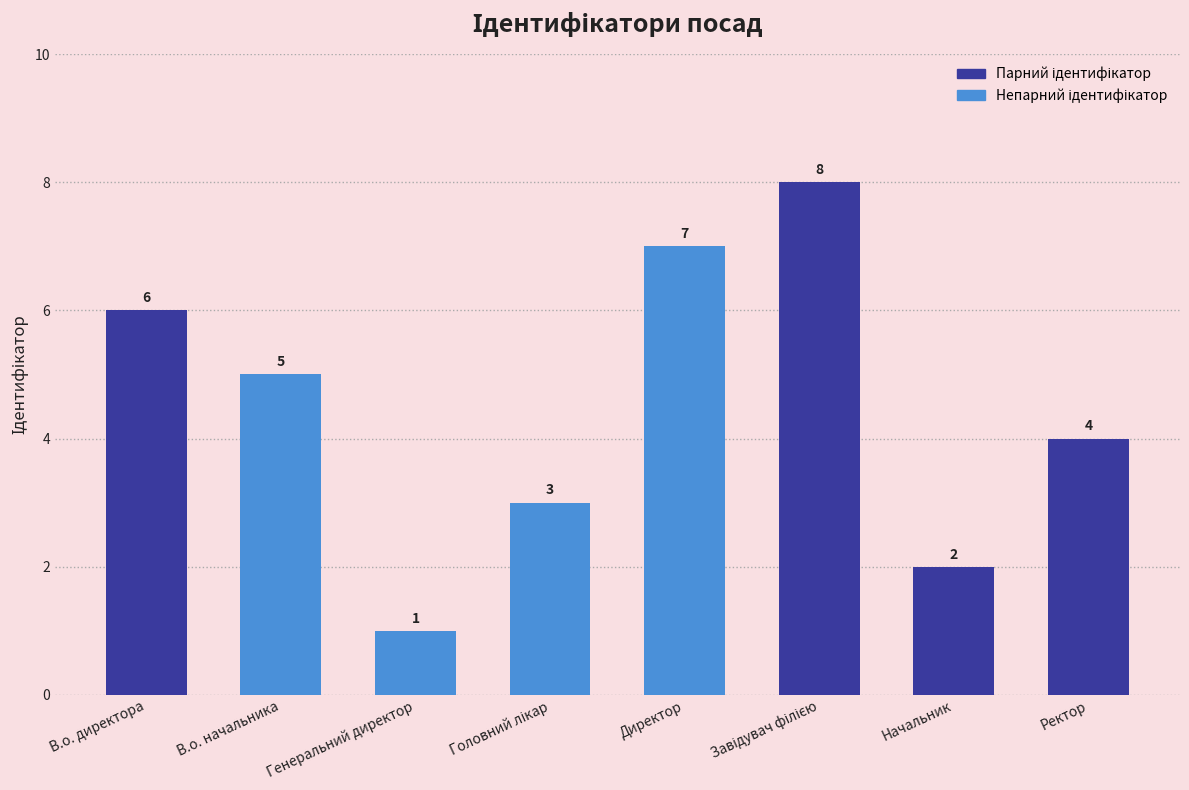

What is the label of the 1st bar from the left?

В.о. директора